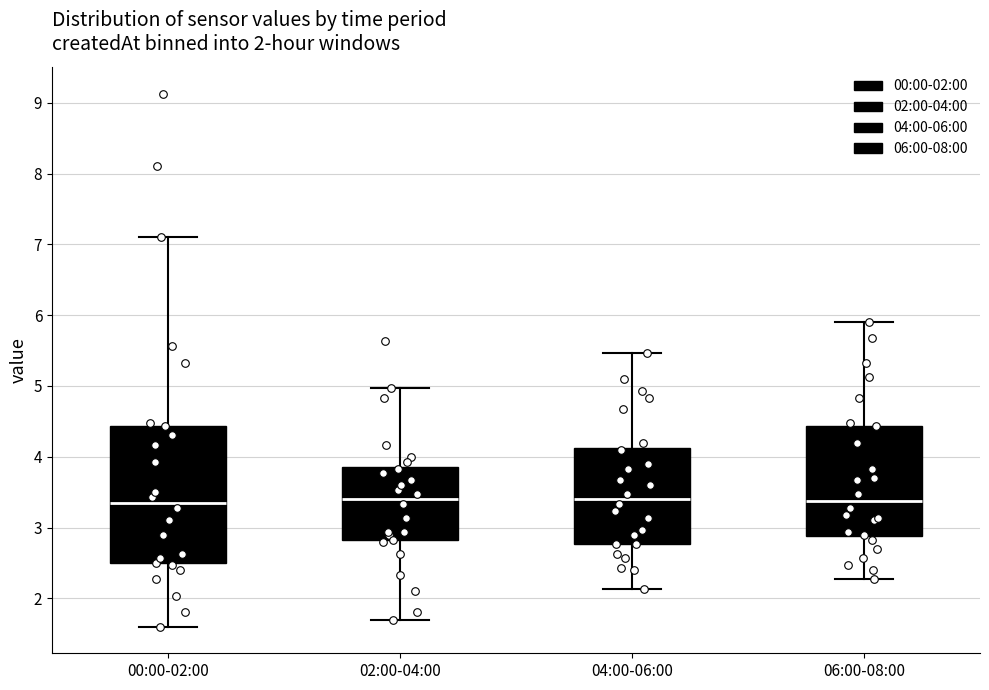

Comparing the boxes themselves (not the whiskers), which one is the tallest?

00:00-02:00